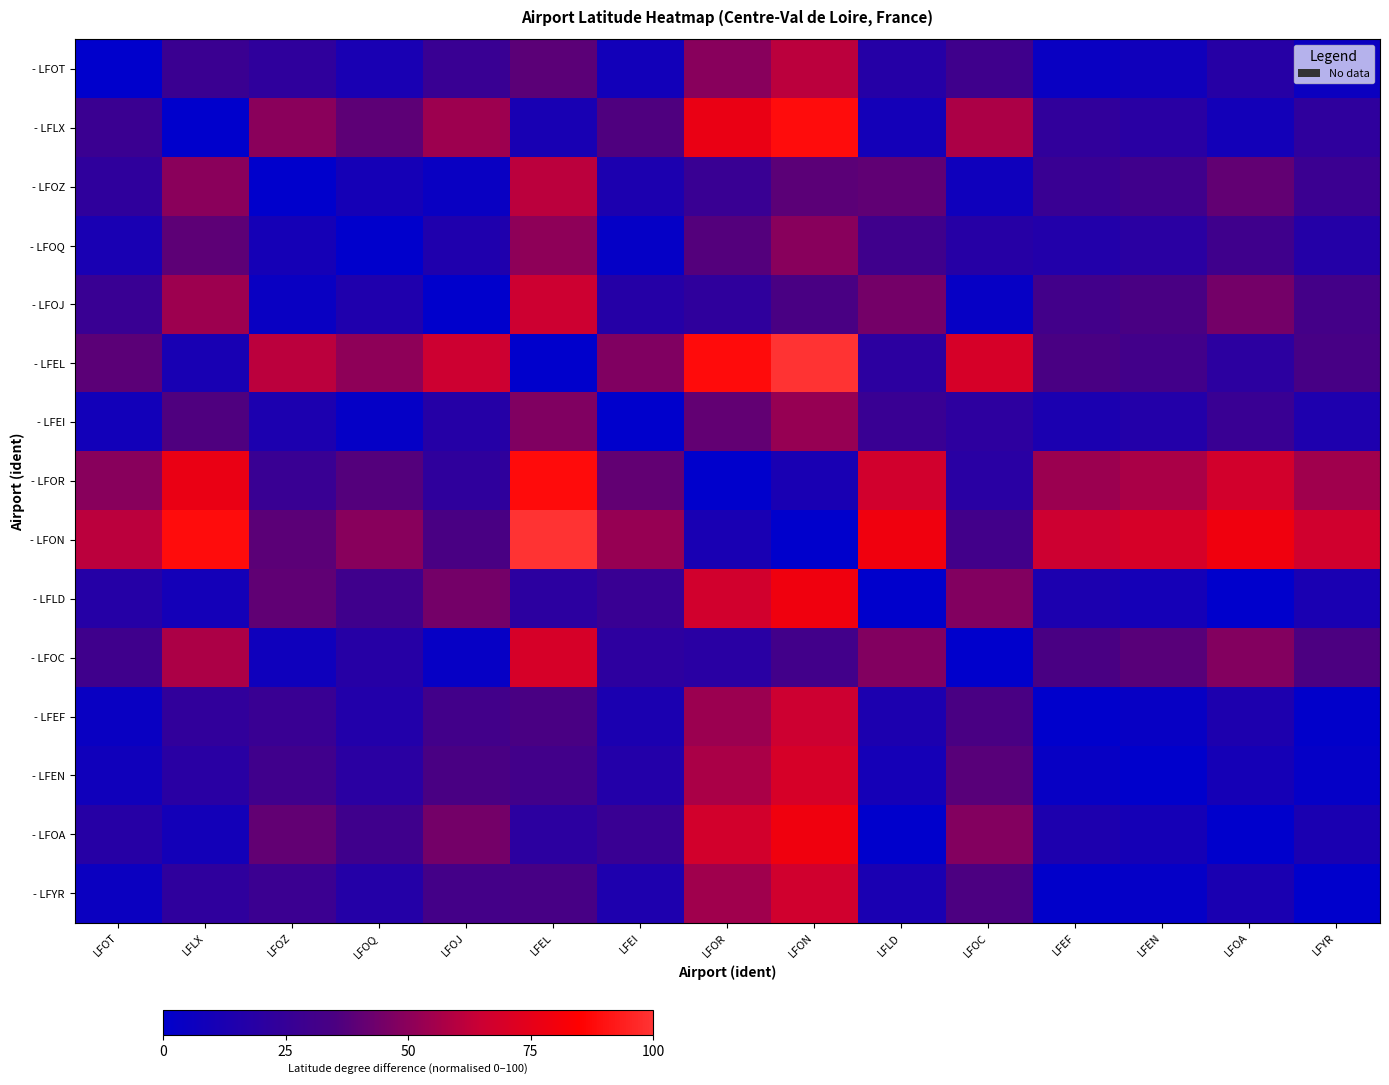

Rank the series at LFYR from highest to lowest value.

- LFON, - LFOR, - LFOC, - LFEL, - LFOJ, - LFOZ, - LFLX, - LFOQ, - LFEI, - LFOA, - LFLD, - LFOT, - LFEN, - LFEF, - LFYR